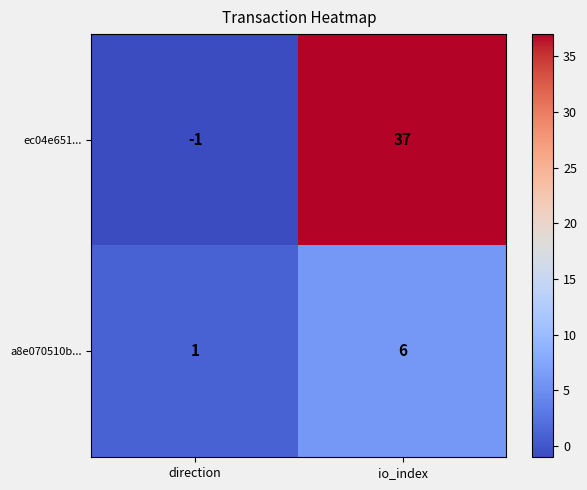

Reading left to right, extract all data points from this chart.

ec04e651...: direction=-1	io_index=37
a8e070510b...: direction=1	io_index=6